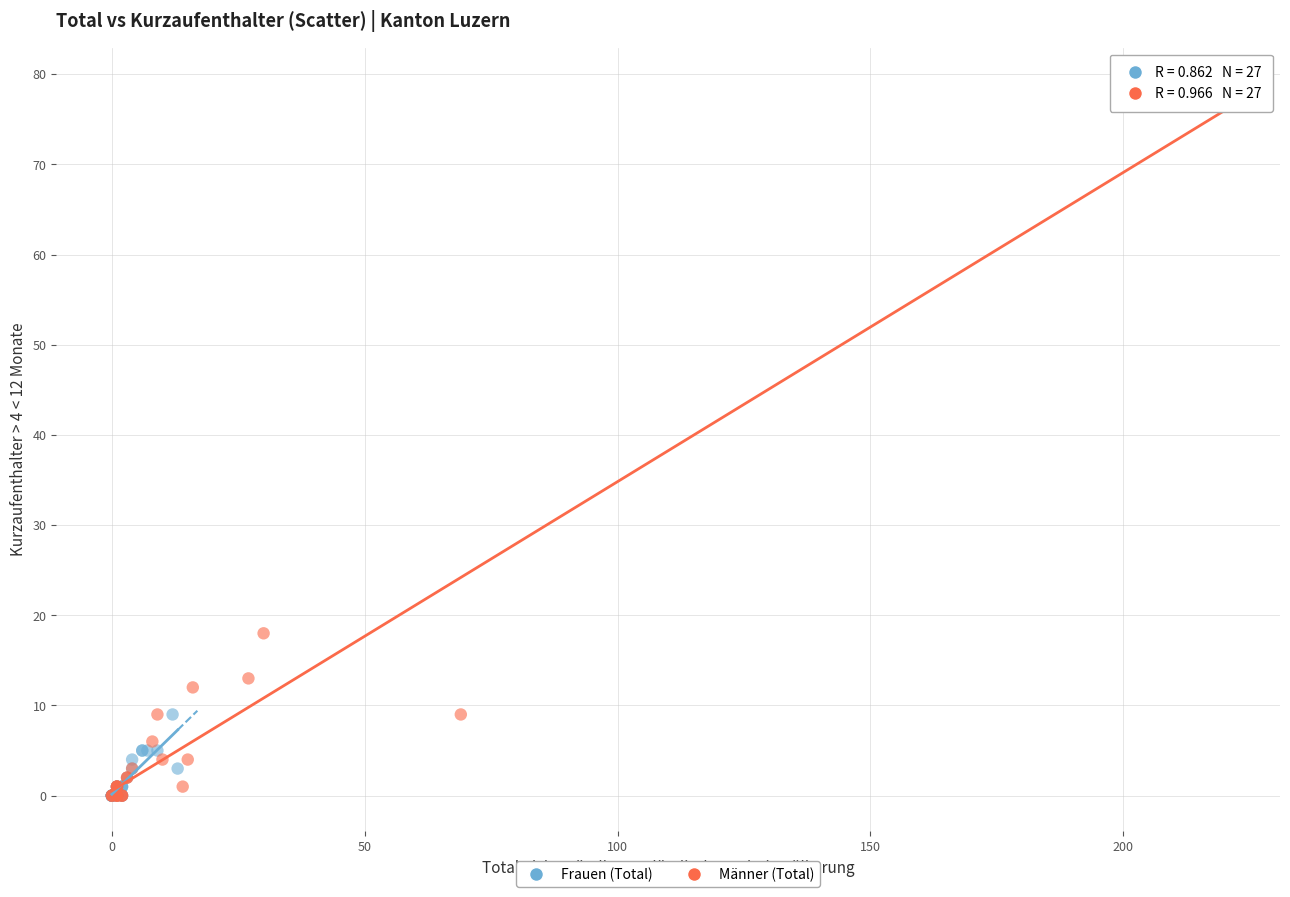

Which series has the widest spread of Y values?

Männer (Total)